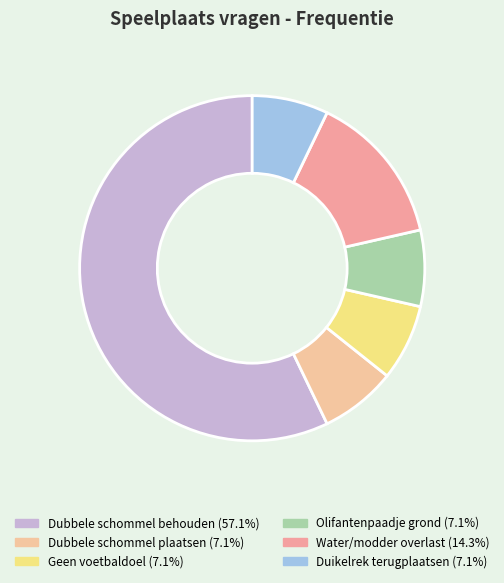

What is the total percentage of Geen voetbaldoel and Duikelrek terugplaatsen?

14.3%